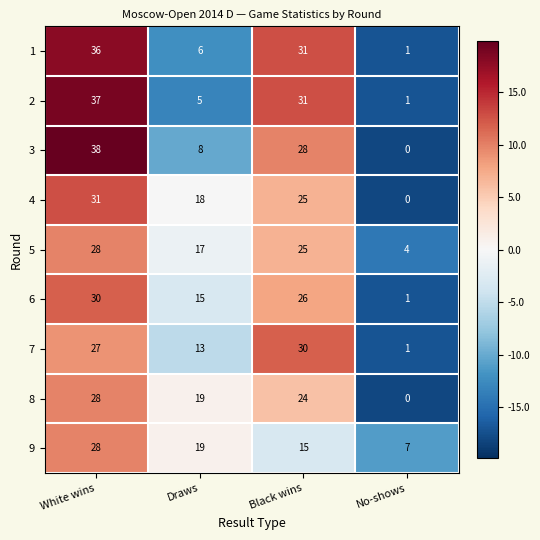

How many 3 values are between 8 and 38?

3